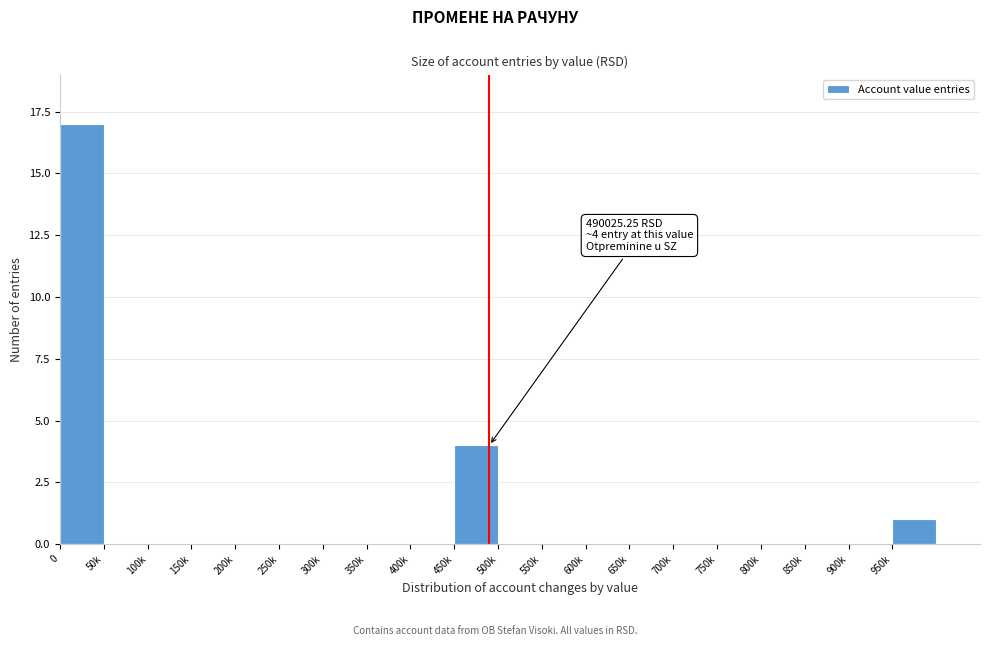

Reading right to left, list all the values displayed in this chart.

950k=1	900k=0	850k=0	800k=0	750k=0	700k=0	650k=0	600k=0	550k=0	500k=0	450k=4	400k=0	350k=0	300k=0	250k=0	200k=0	150k=0	100k=0	50k=0	0=17